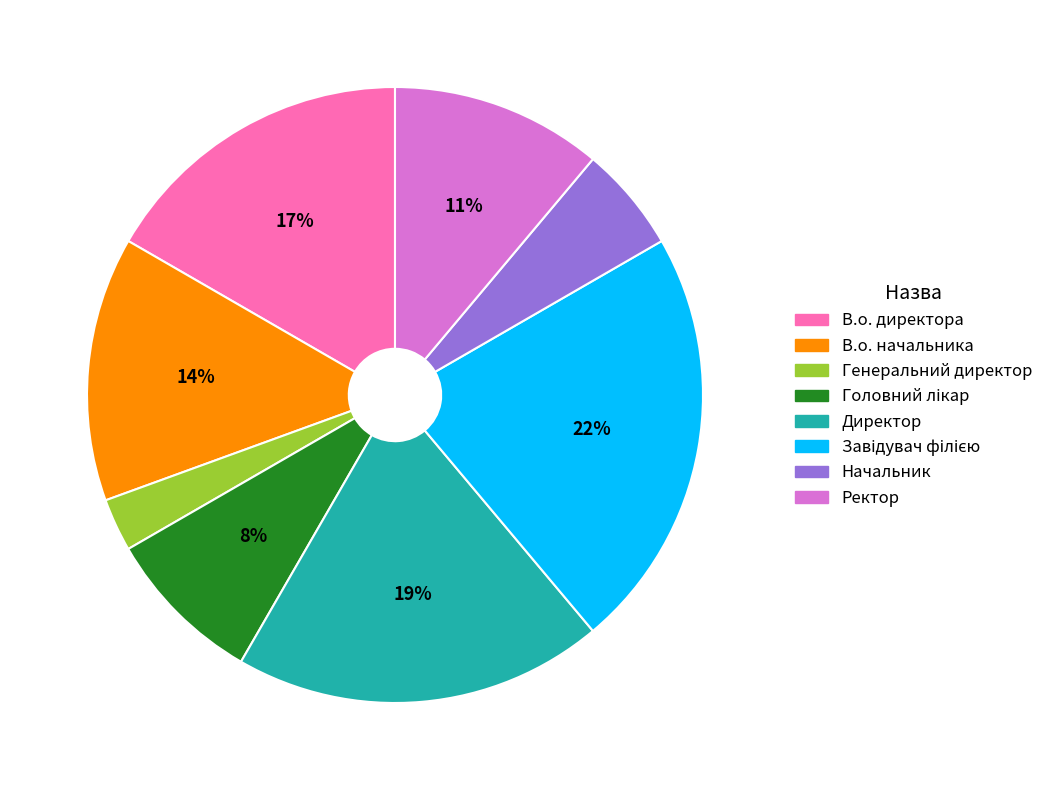

How many slices are in this pie chart?

8